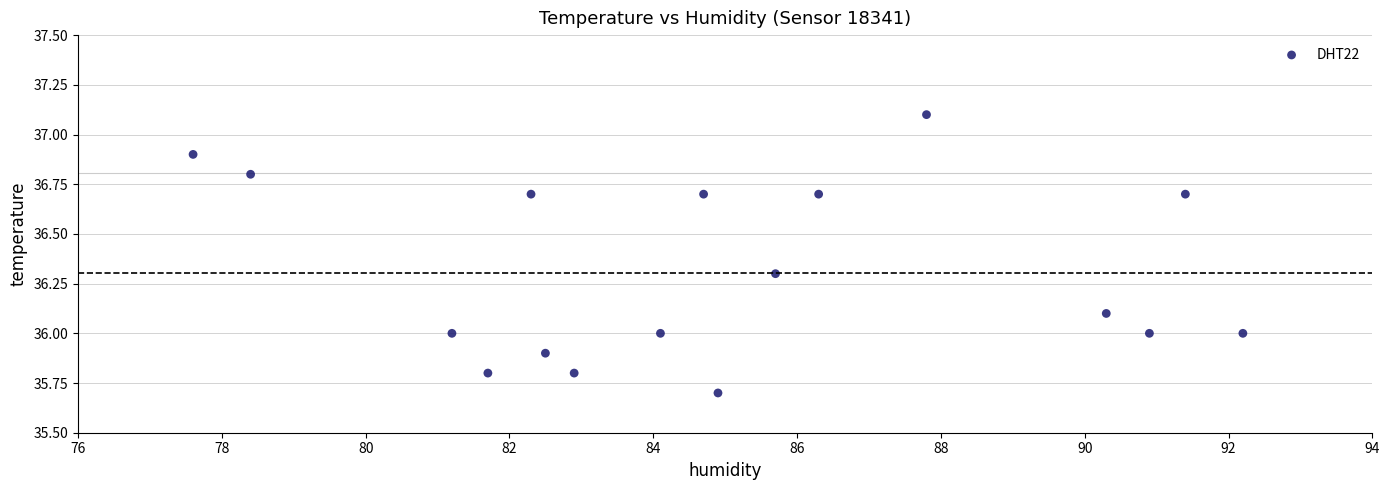

What is the range of X values (max minus min)?

14.6